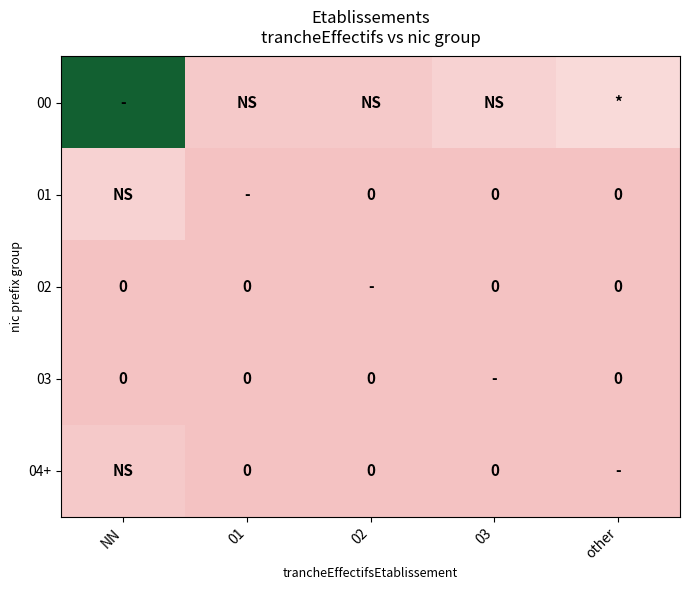

At which category is the sum across all series the highest?

NN